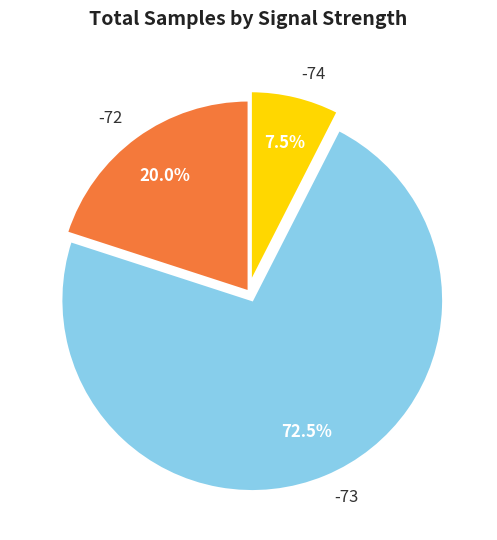

Which has a higher value, -74 or -73?

-73